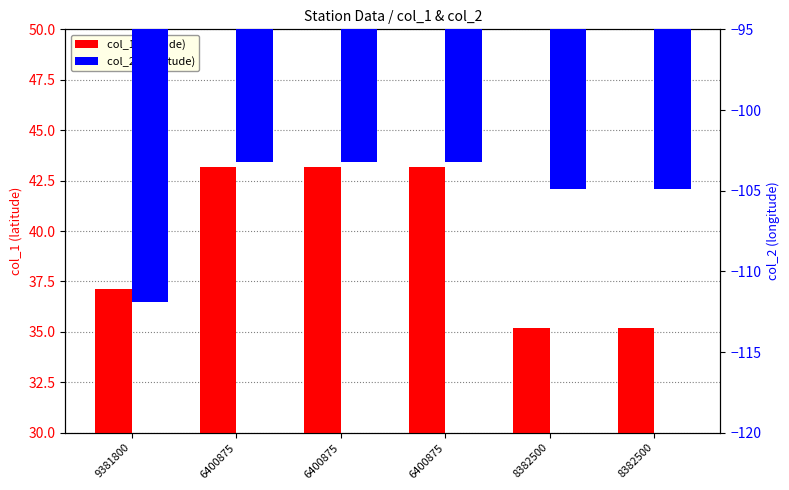

Rank the series by their average value, from lowest to highest.

col_2, col_1